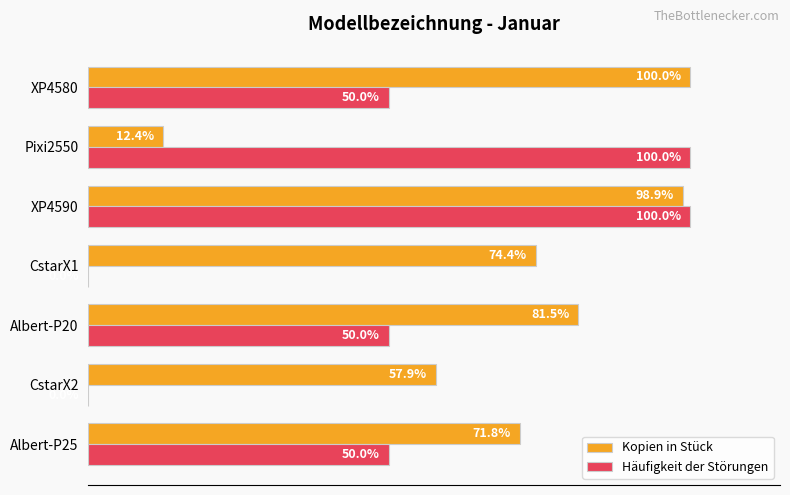

Is the value of Kopien in Stück at CstarX2 greater than the value of Häufigkeit der Störungen at Albert-P25?

Yes